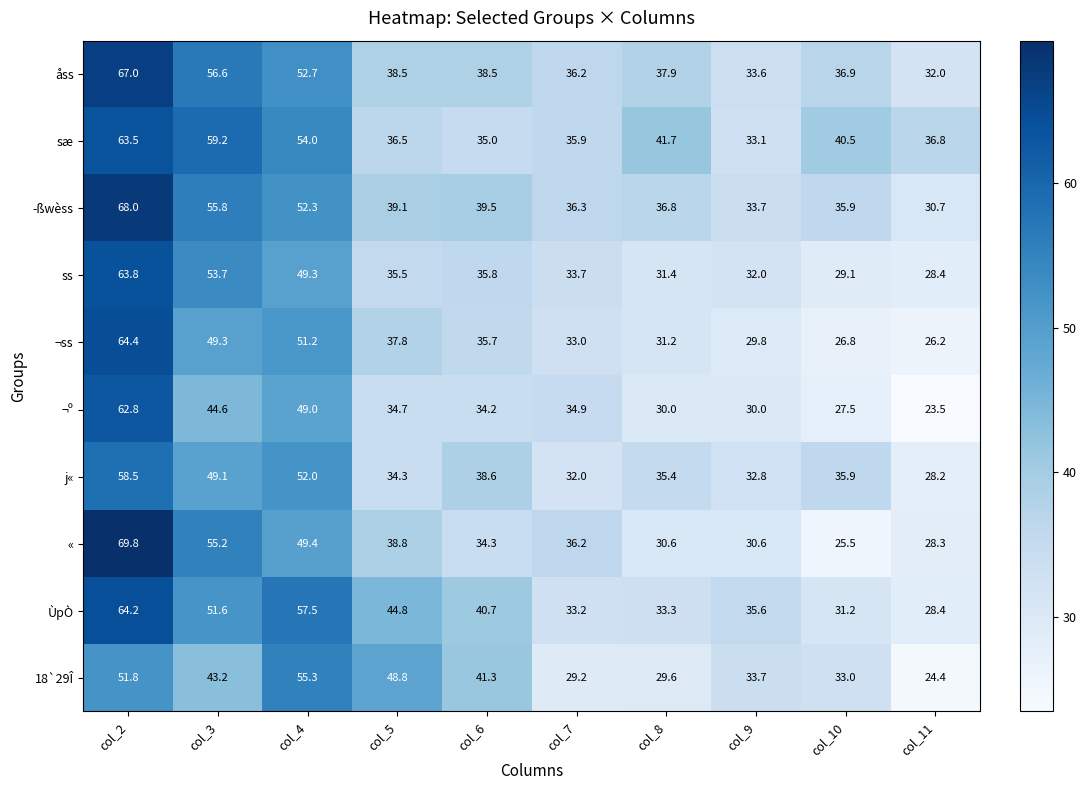

What is the difference between the second highest and minimum values in the « series?

29.7